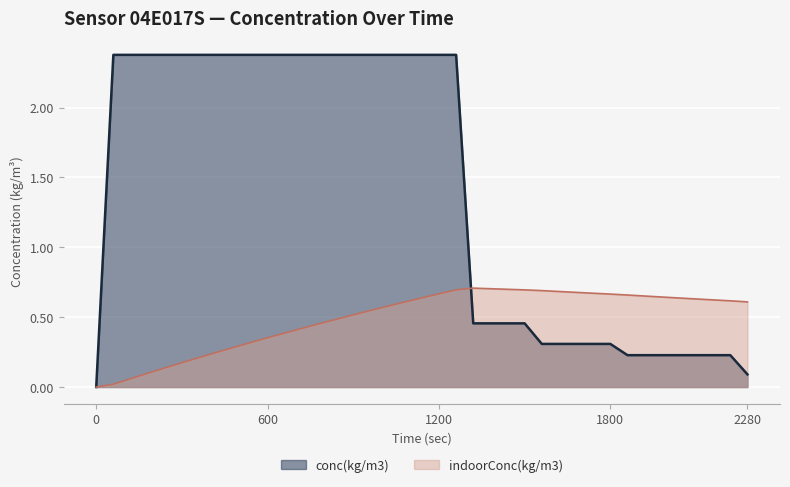

True or false: conc(kg/m3) has a value of 3.4 at 600.

False